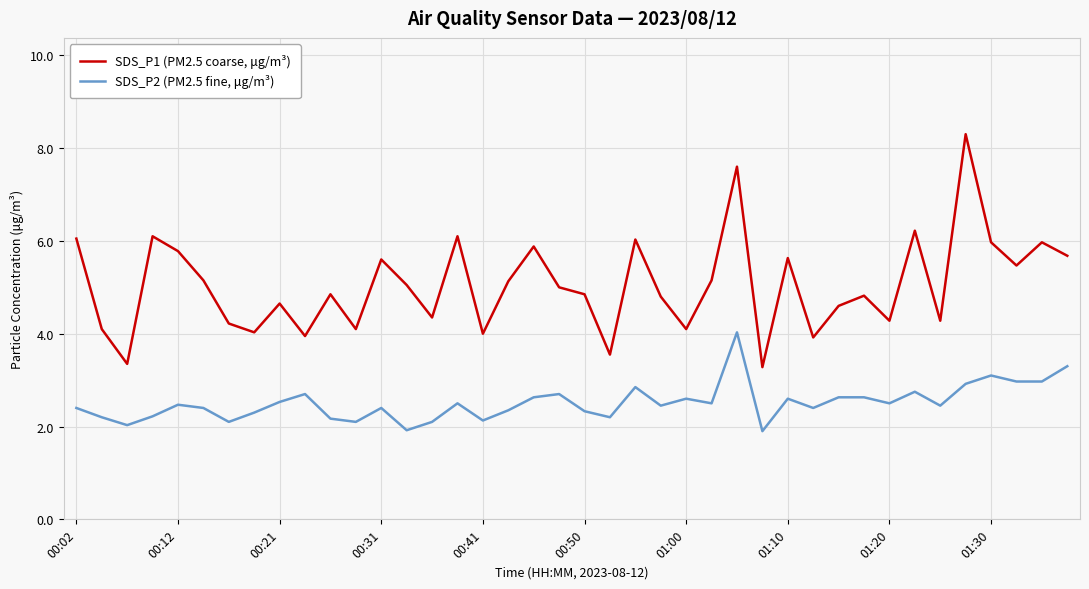

What is the difference between the maximum and minimum values in the SDS_P1 (PM2.5 coarse, μg/m³) series?

5.0